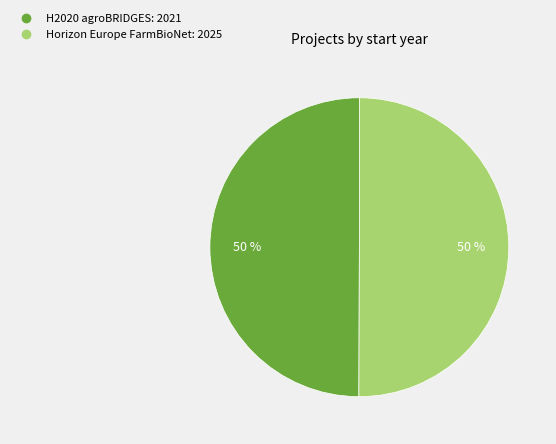

To the nearest percent, what portion does Horizon Europe FarmBioNet represent?

50%